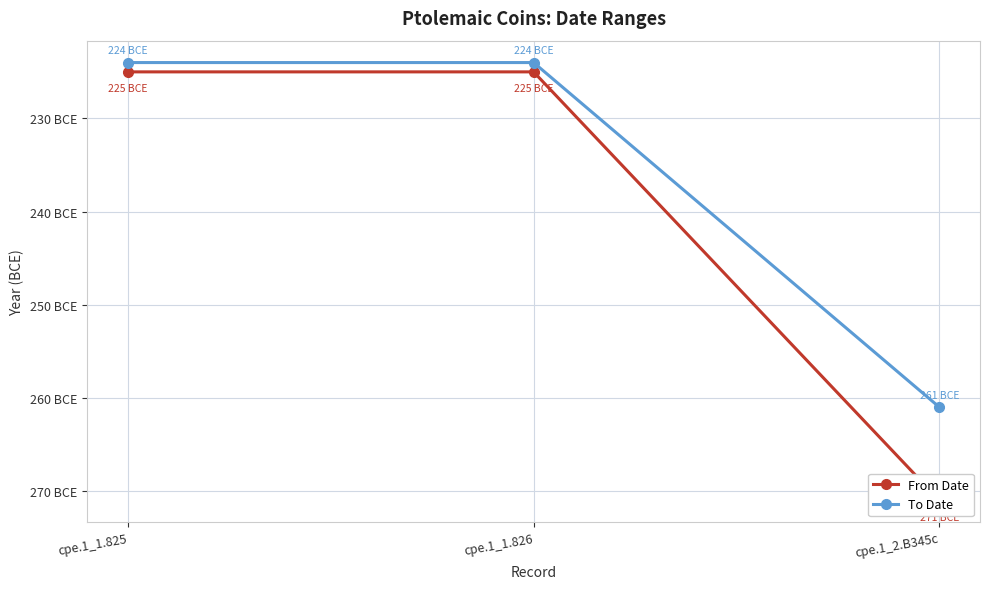

Between cpe.1_1.826 and cpe.1_2.B345c, which is larger?

cpe.1_1.826